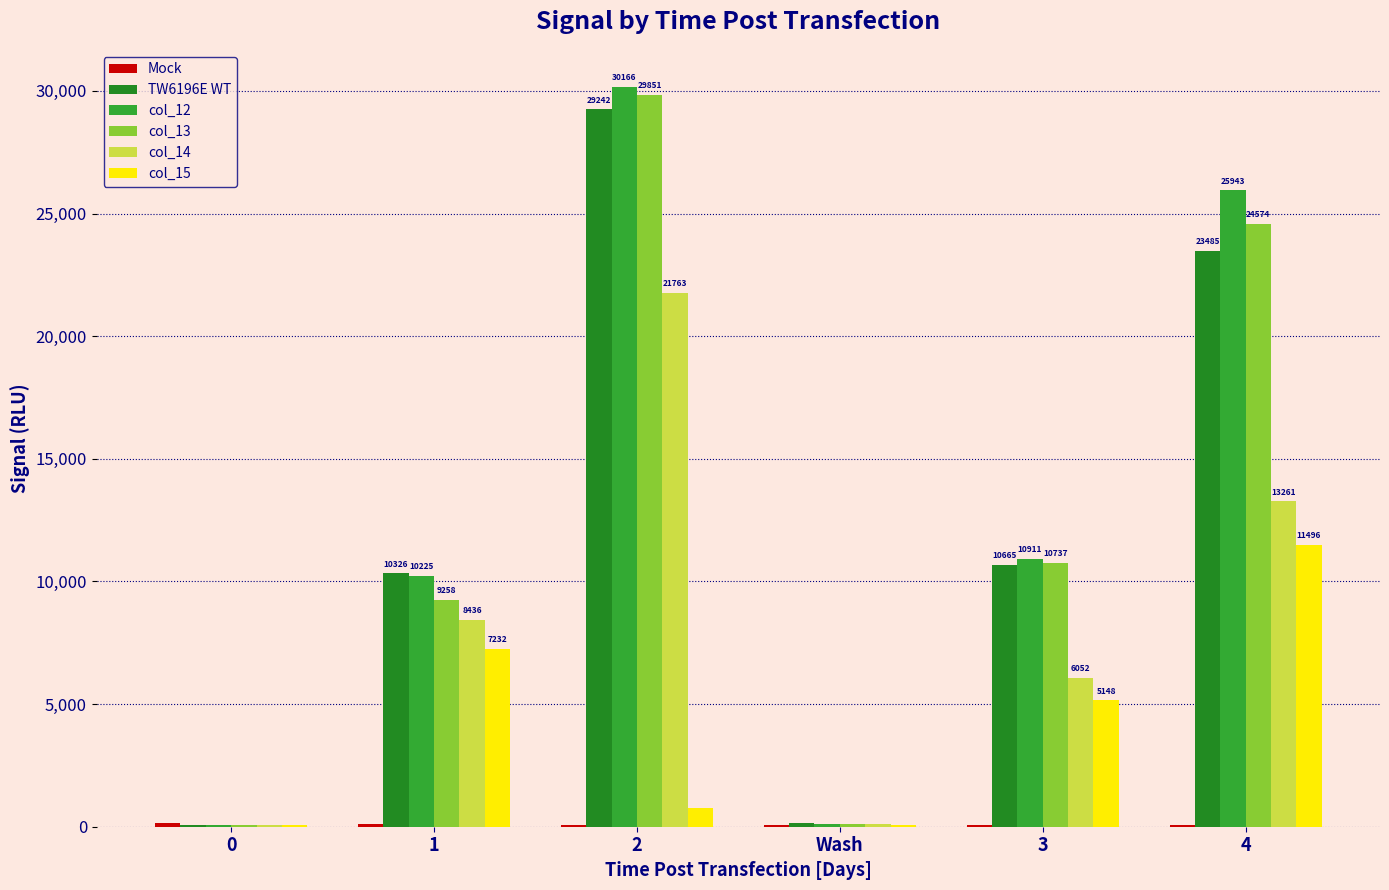

Where is TW6196E WT nearest to the value 14652?

3